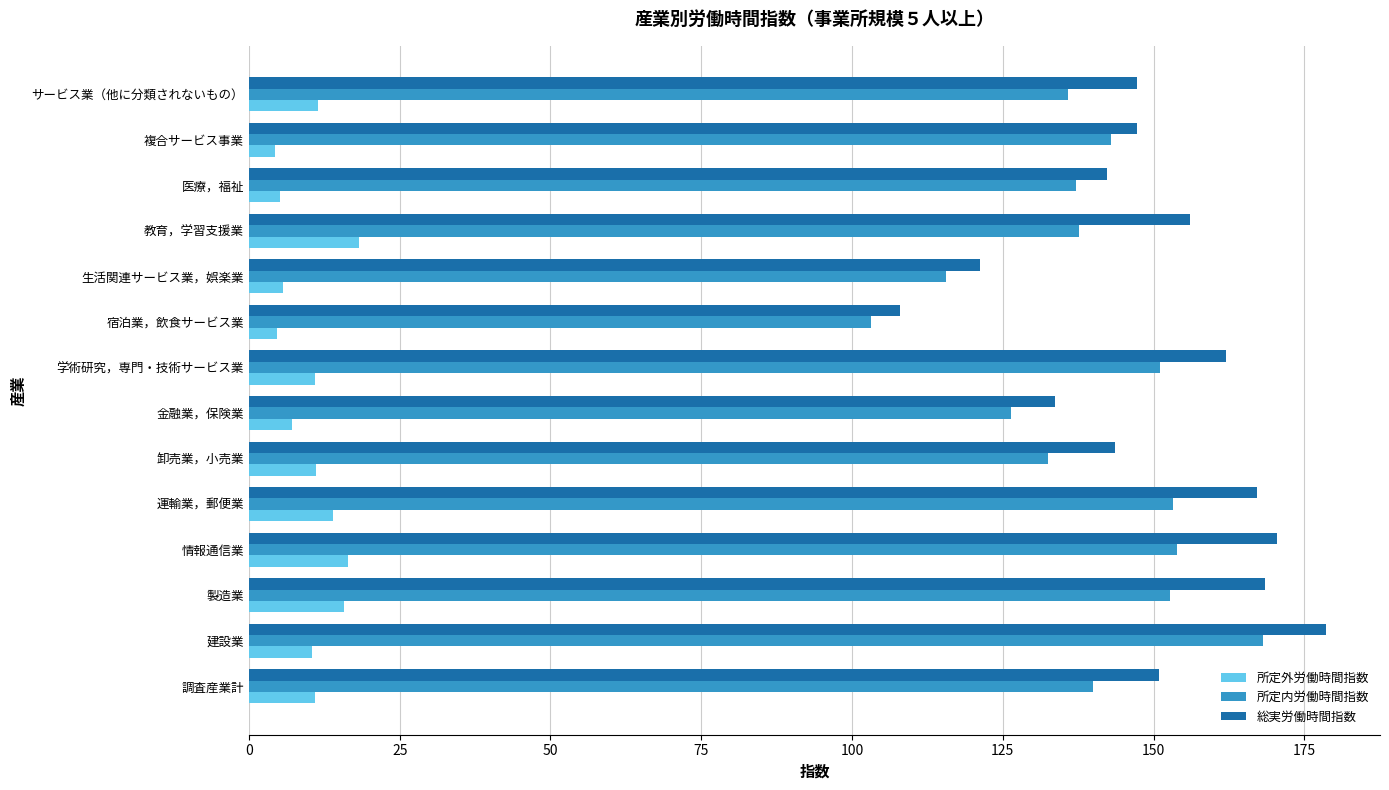

At 運輸業，郵便業, list the series in order from largest to smallest.

総実労働時間指数, 所定内労働時間指数, 所定外労働時間指数